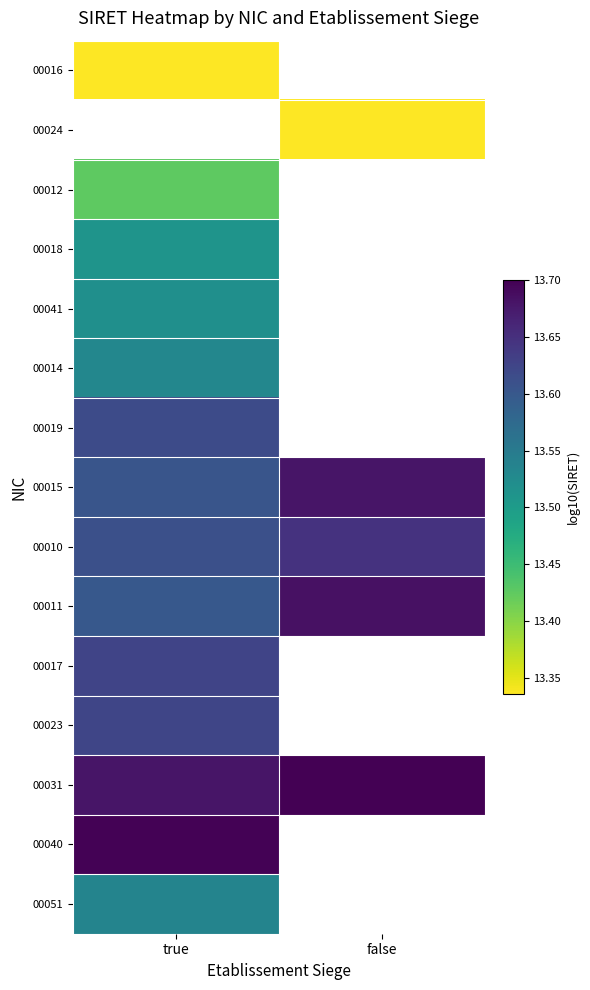

What is the greatest value displayed?

13.7